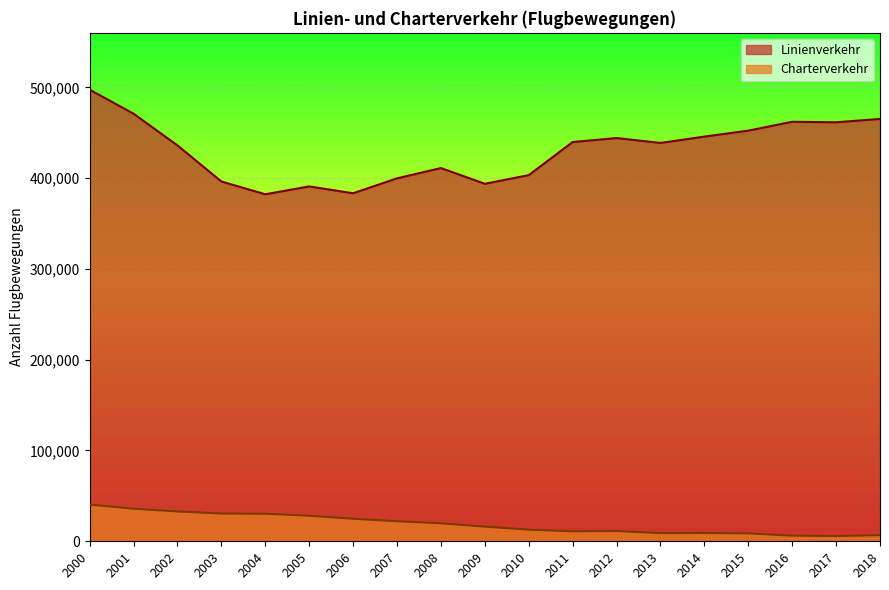

Between 2000 and 2015, which series saw the biggest shift?

Linienverkehr